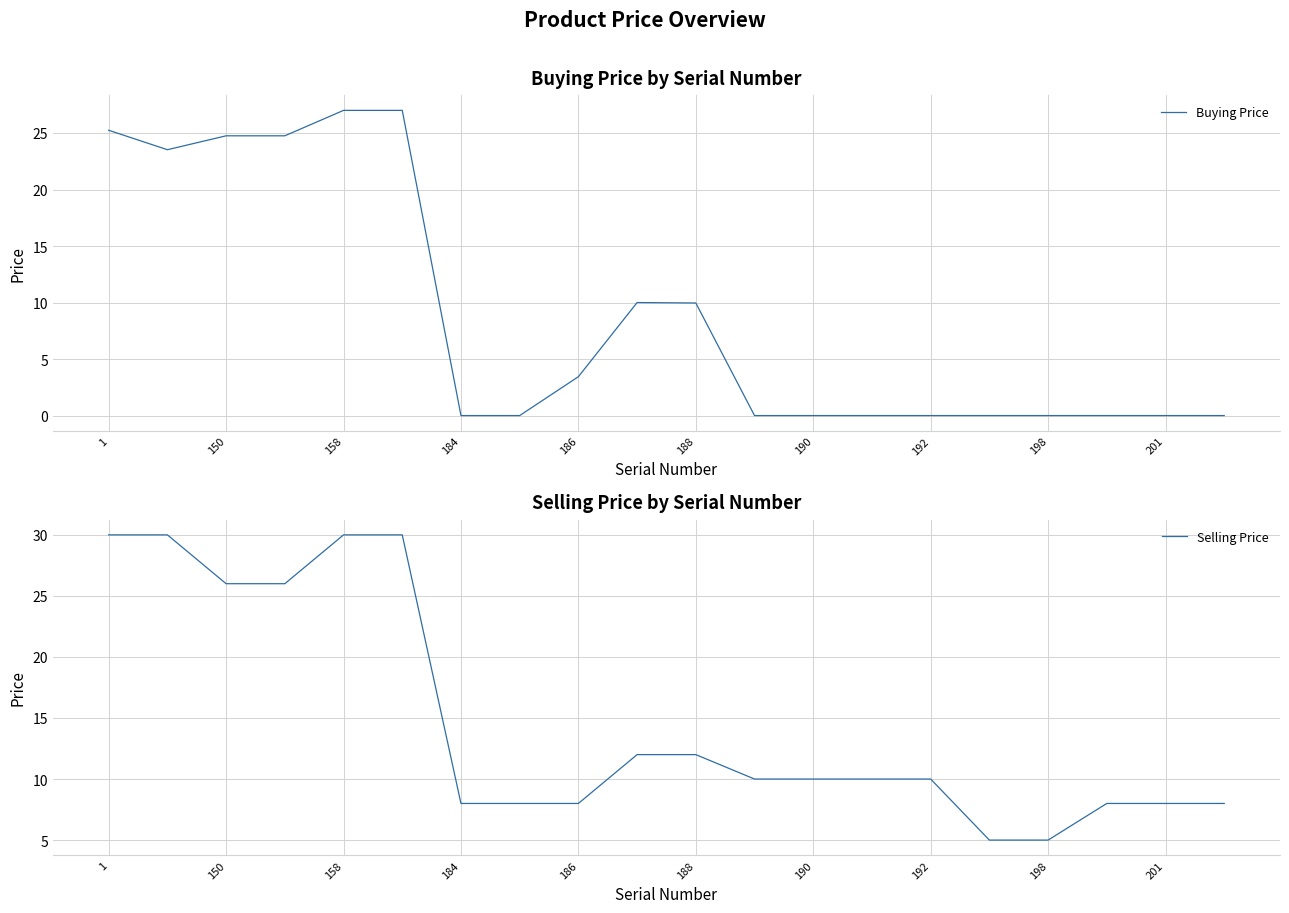

What is the highest value of the Buying Price series?

27.0